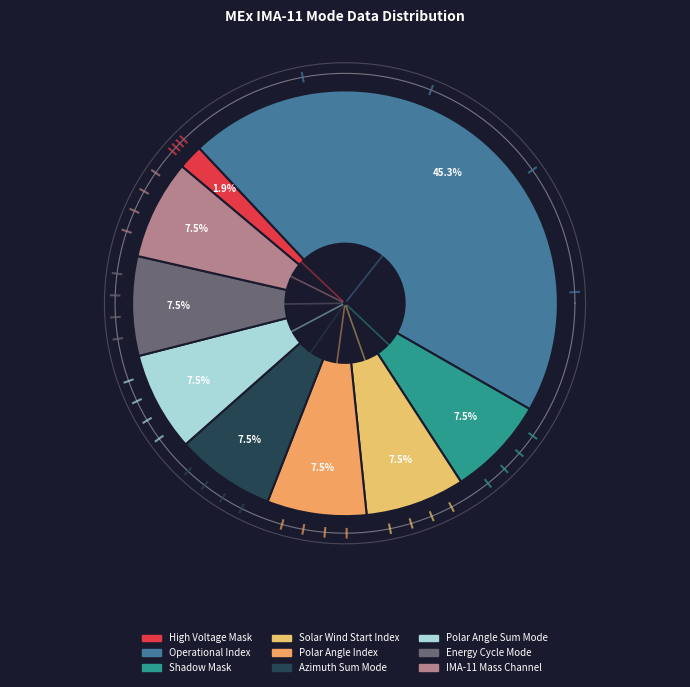

Do IMA-11 Mass Channel and Operational Index together represent more than half of the pie?

Yes